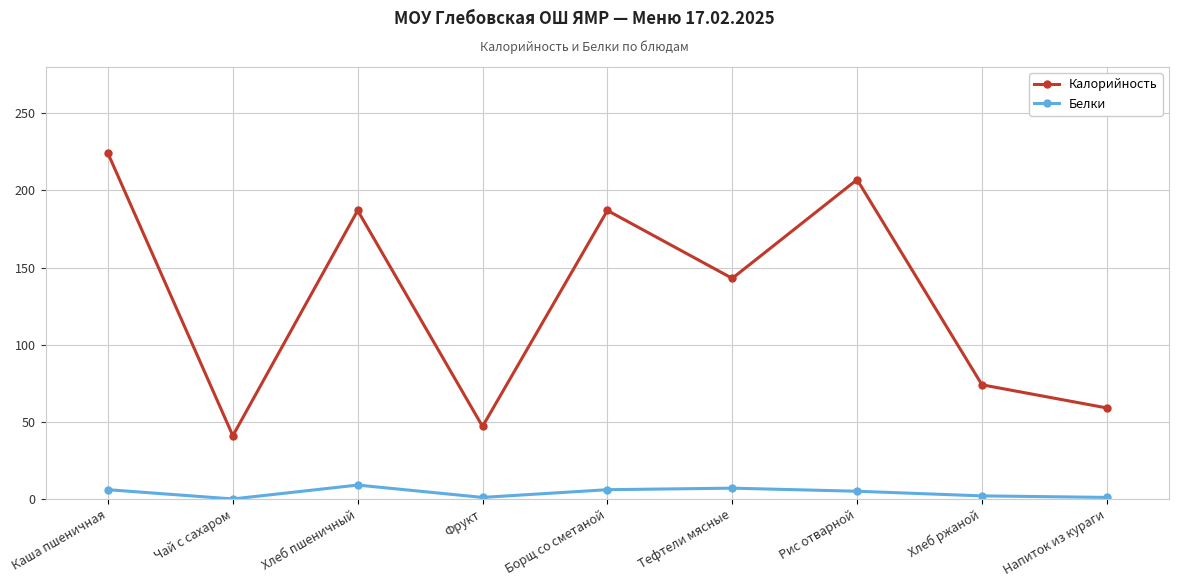

Rank the series by their maximum value, from lowest to highest.

Белки, Калорийность